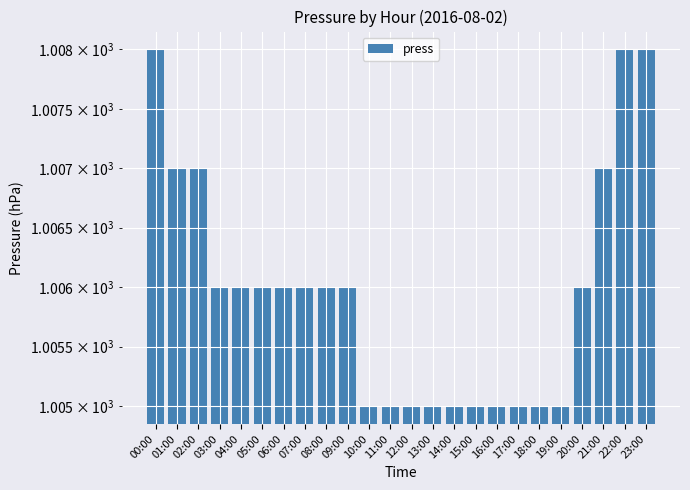

Reading left to right, extract all data points from this chart.

00:00=1008	01:00=1007	02:00=1007	03:00=1006	04:00=1006	05:00=1006	06:00=1006	07:00=1006	08:00=1006	09:00=1006	10:00=1005	11:00=1005	12:00=1005	13:00=1005	14:00=1005	15:00=1005	16:00=1005	17:00=1005	18:00=1005	19:00=1005	20:00=1006	21:00=1007	22:00=1008	23:00=1008